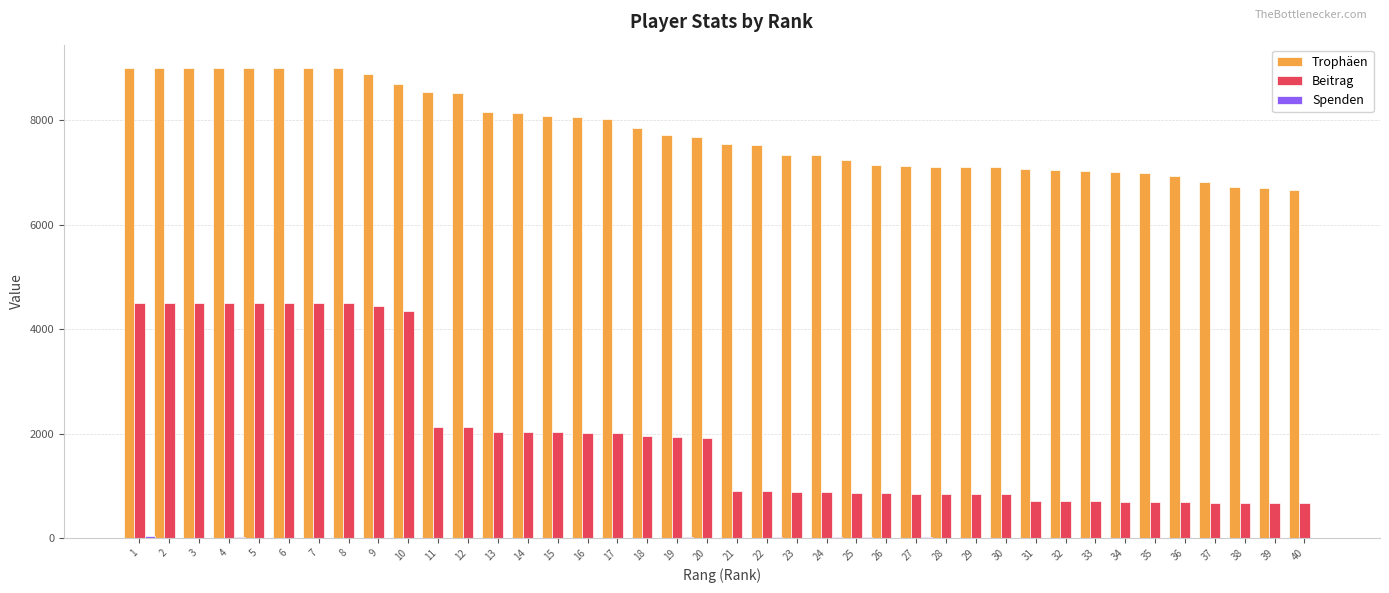

Are the bars grouped side by side (vs. stacked)?

Yes